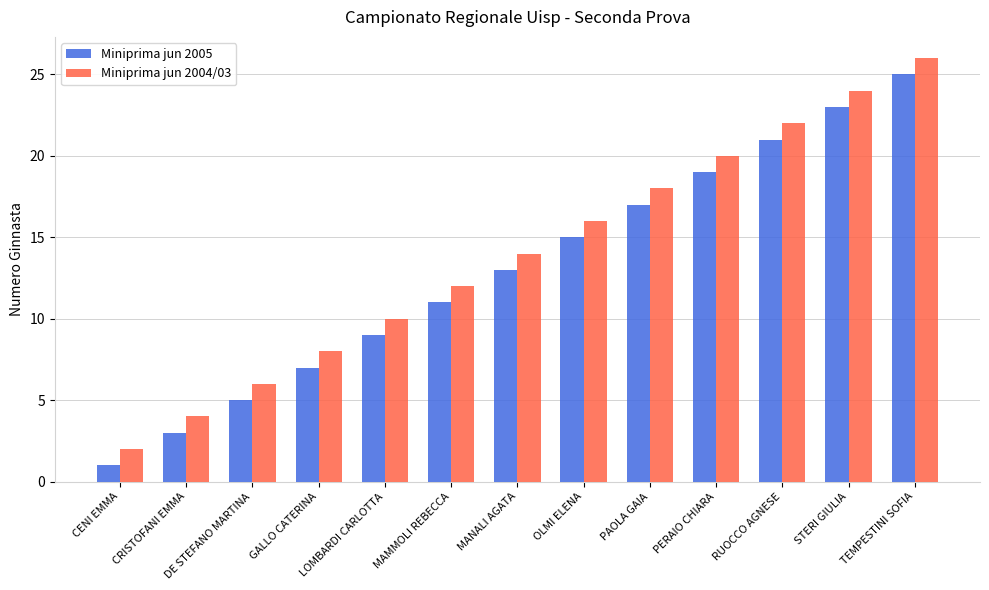

What is the difference between the Miniprima jun 2004/03 values at PERAIO CHIARA and RUOCCO AGNESE?

2